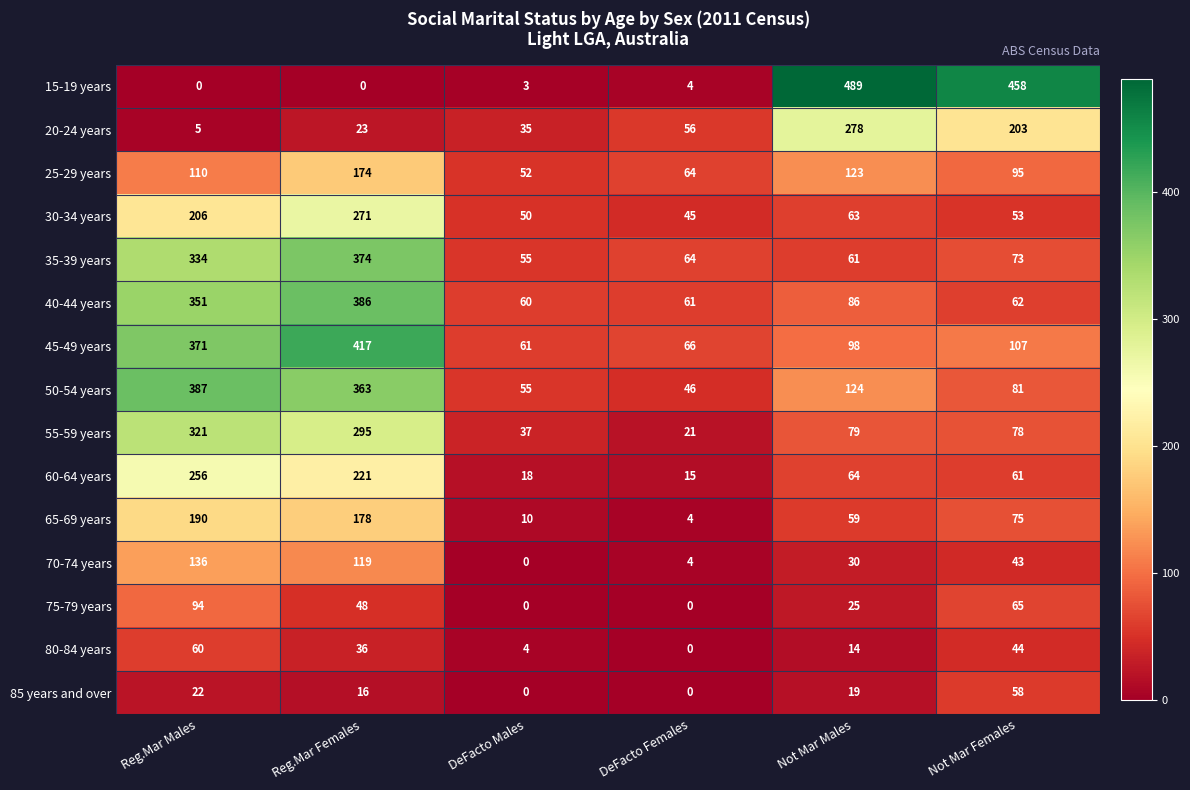

Which series has the largest range (max minus min)?

15-19 years